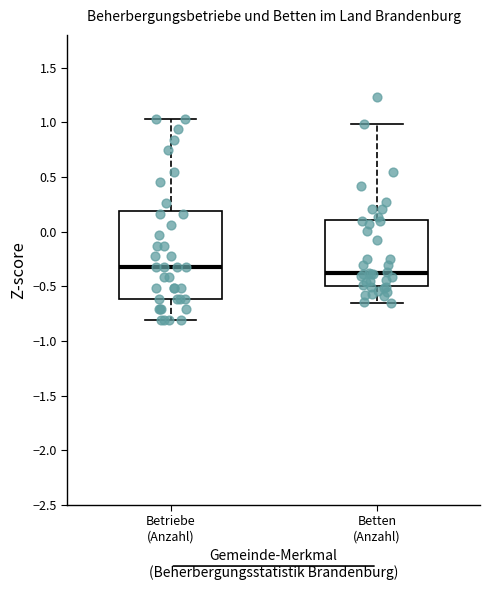

Reading left to right, read every box against the y-axis: the position of its median line, the range the box covers, and the ends of its whiskers. The values are not printed on the chart, so give them approximately, as read against the axis.

Betriebe (Anzahl): median -0.30, box -0.60 to 0.20, whiskers -0.80 to 1.05
Betten (Anzahl): median -0.35, box -0.50 to 0.10, whiskers -0.65 to 1.00